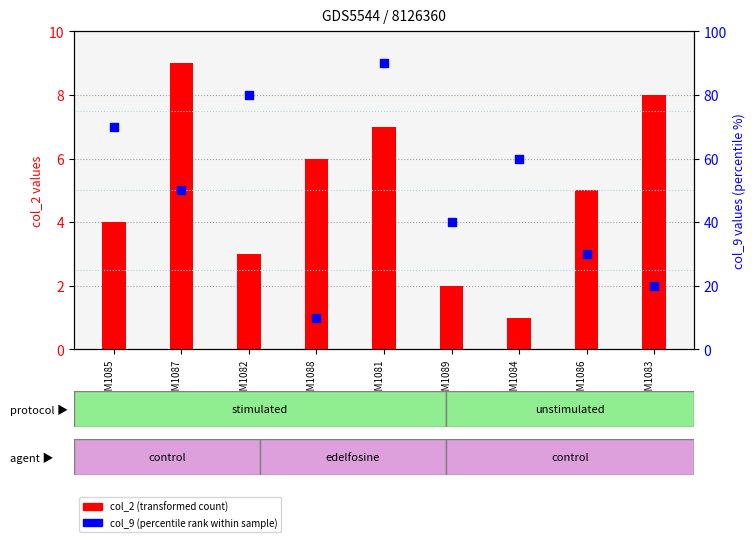

Is the value of col_2 (transformed count) at GSM1082 greater than the value of col_9 (percentile rank) at GSM1088?

No